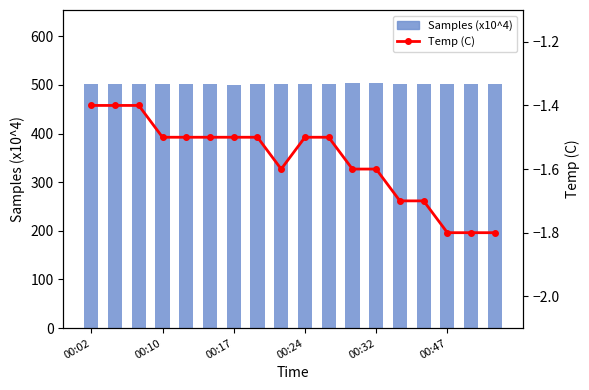

What is the difference between the highest and lowest values at 00:02?

502.8